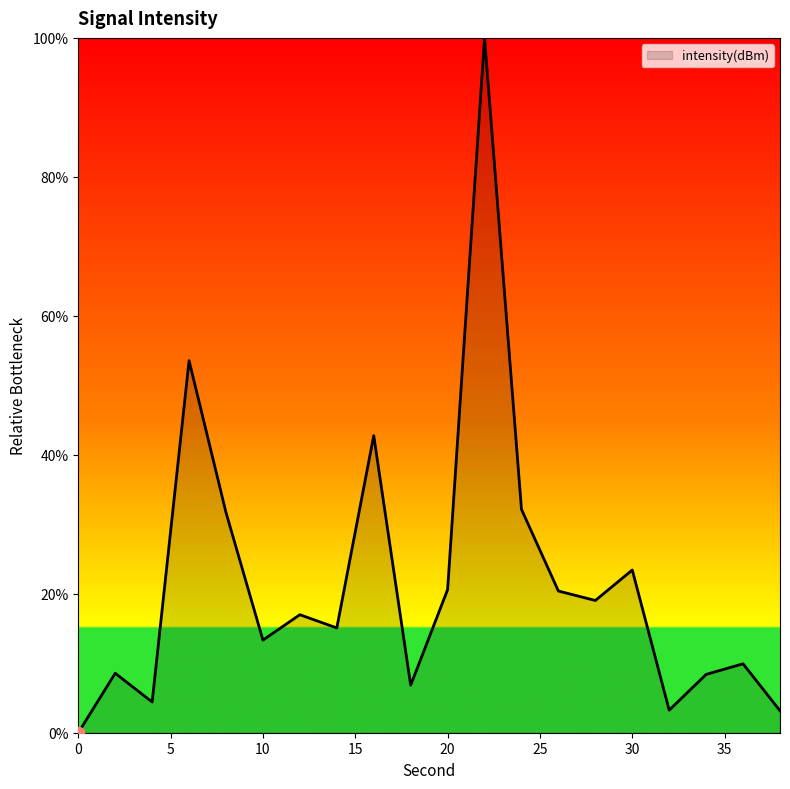

What is the maximum value shown in the chart?

100.0